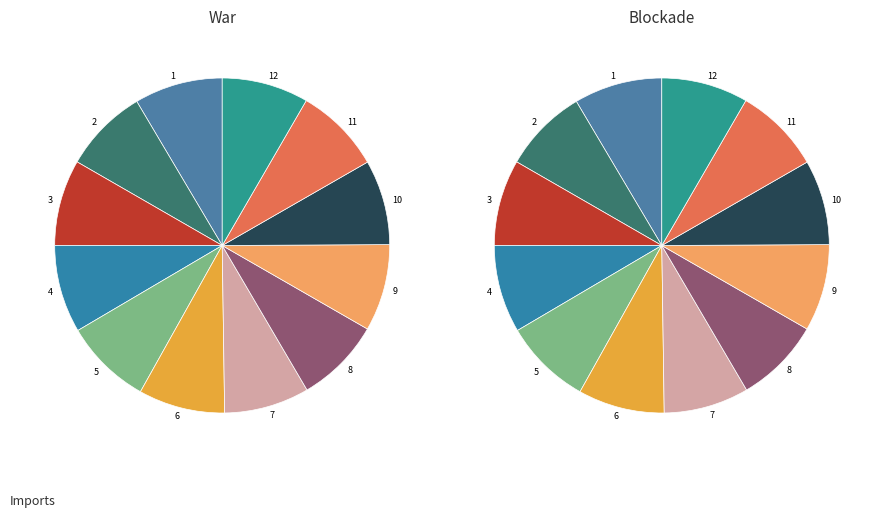

Rank the categories by value from lowest to highest.

2, 10, 7, 8, 3, 11, 6, 12, 9, 5, 4, 1